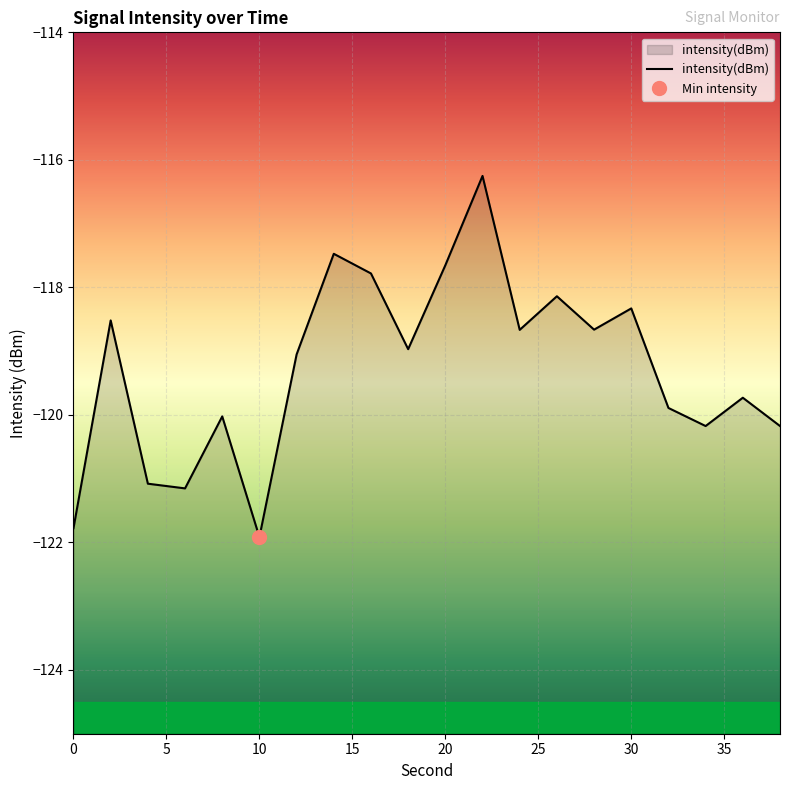

How many values are below -118?

16